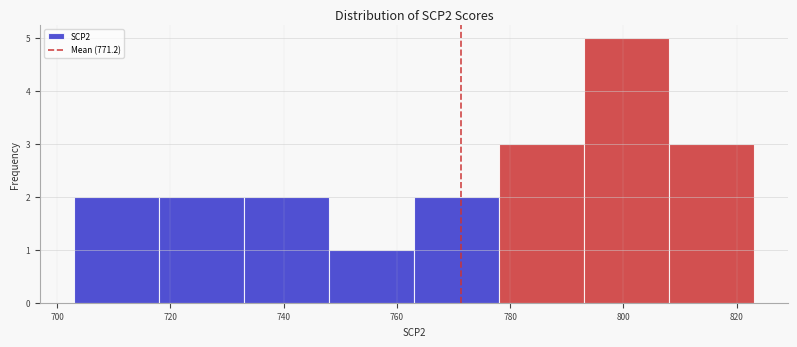

Reading left to right, list every bar in this chart as the range it spans on the x-axis followed by its height. Neither the bar edges nor the heights are printed on the chart, so give them approximately, as read against the axes.

703 to 718: 2
718 to 733: 2
733 to 748: 2
748 to 763: 1
763 to 778: 2
778 to 793: 3
793 to 808: 5
808 to 823: 3